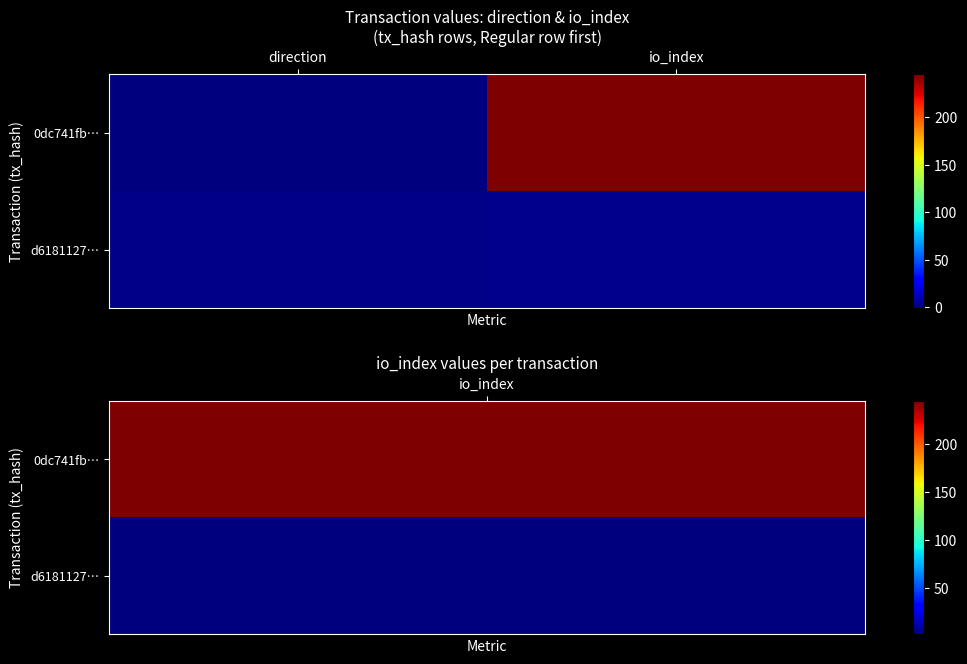

Which series has the largest total across all categories?

0dc741fb…